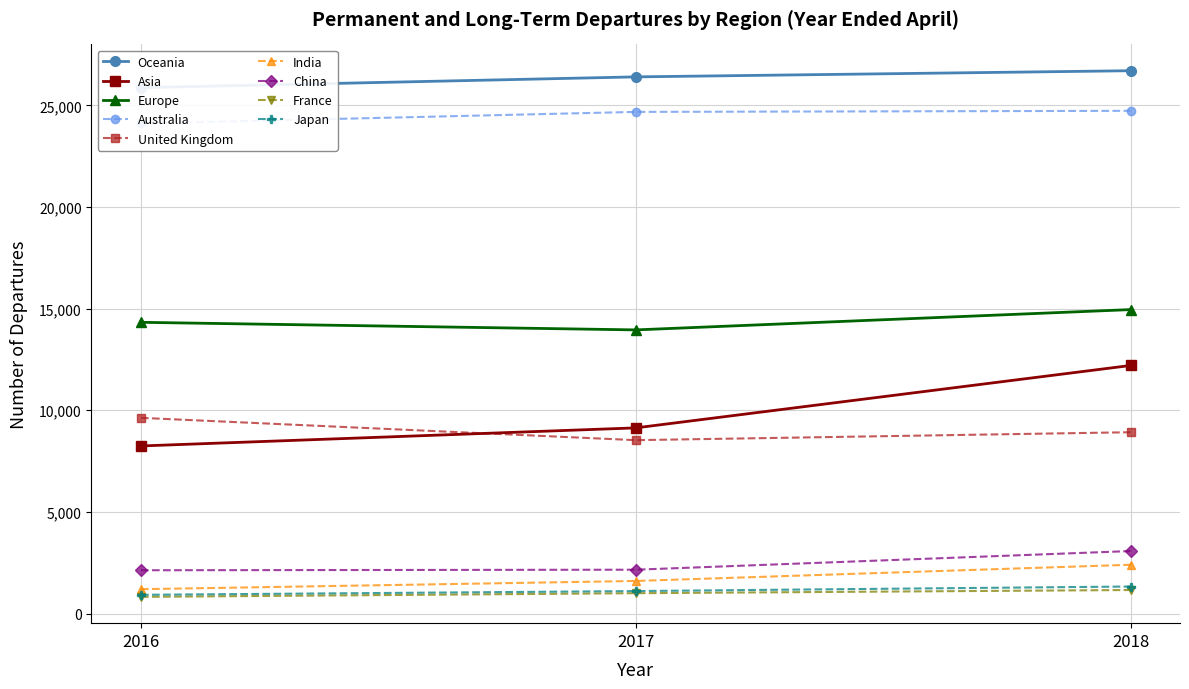

What is the total value across all series at 2018?

53862